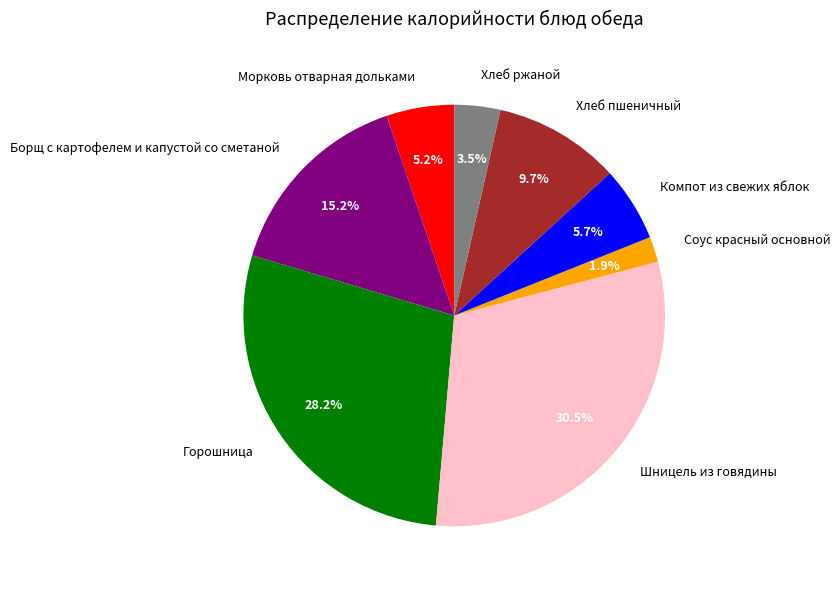

Is it true that Морковь отварная дольками is 5% of the pie?

True